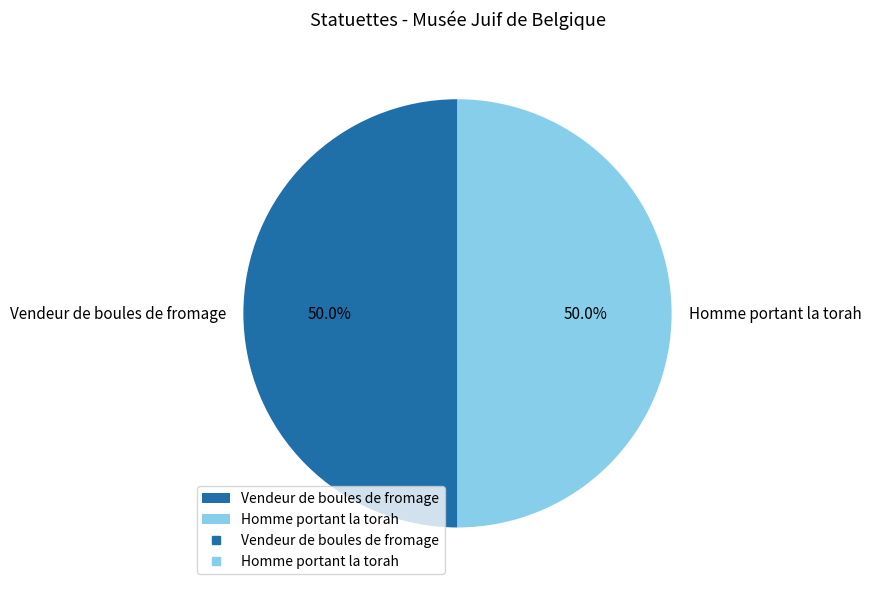

Count the number of slices in the pie.

2